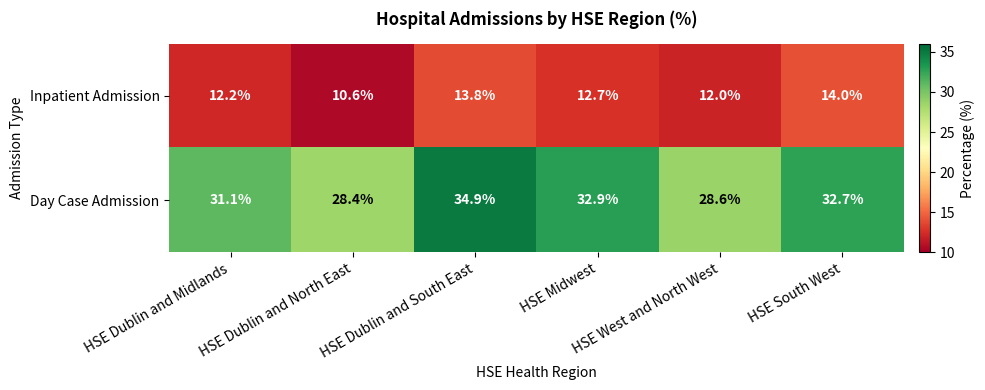

At how many categories does at least one series exceed 16?

6